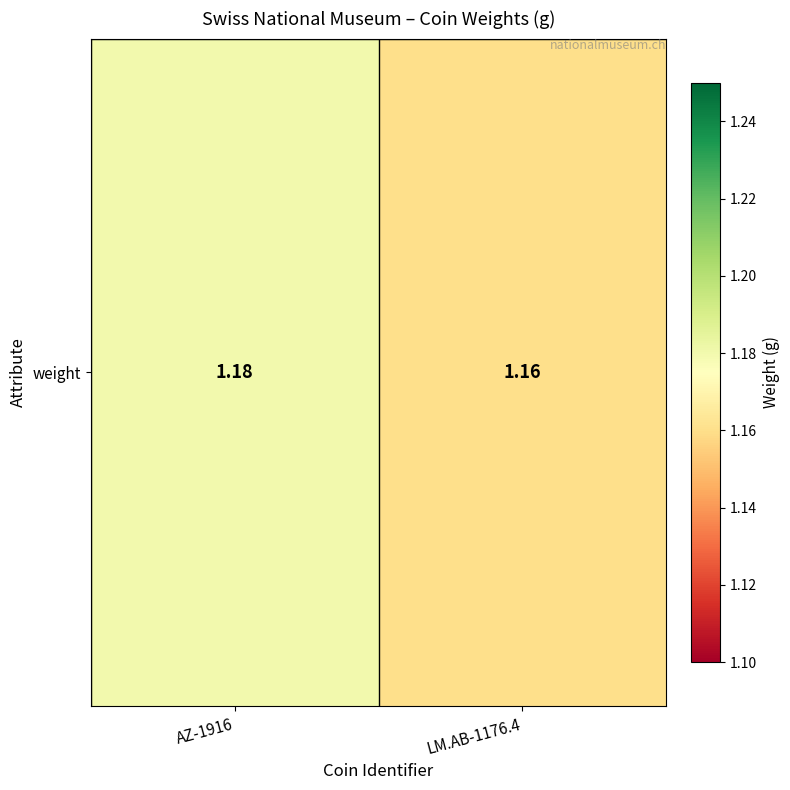

How many distinct data groups are displayed?

1